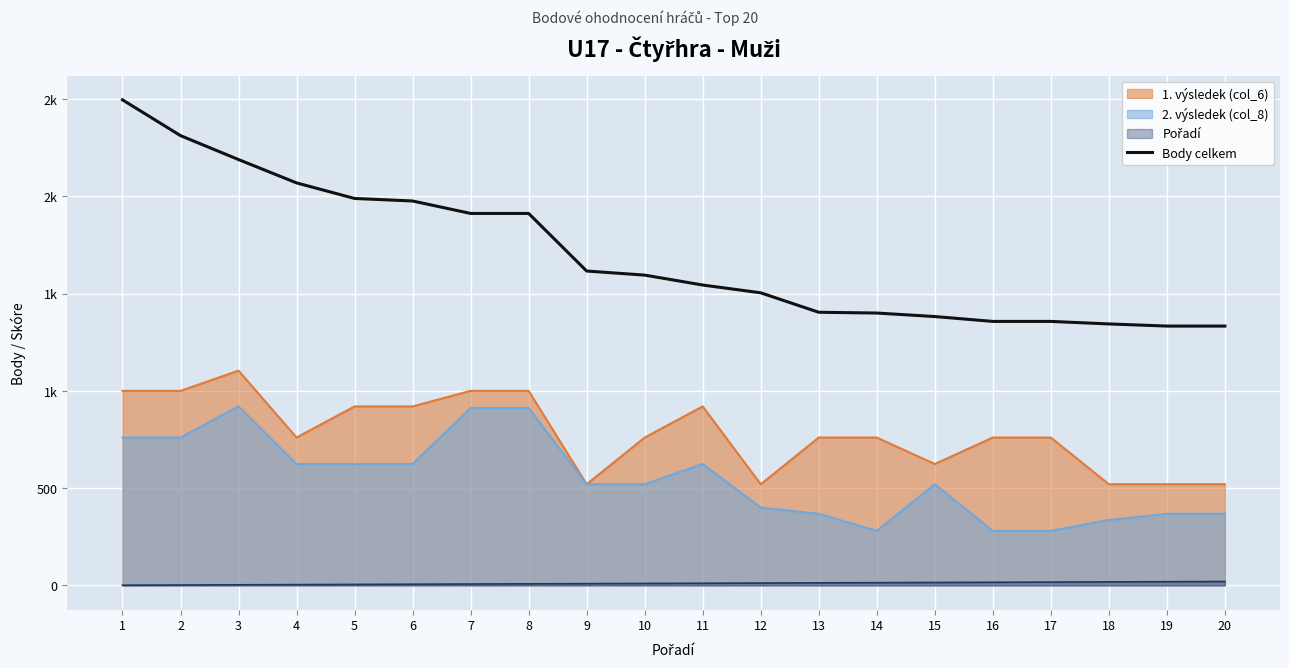

Which category has the highest value across all series?

1